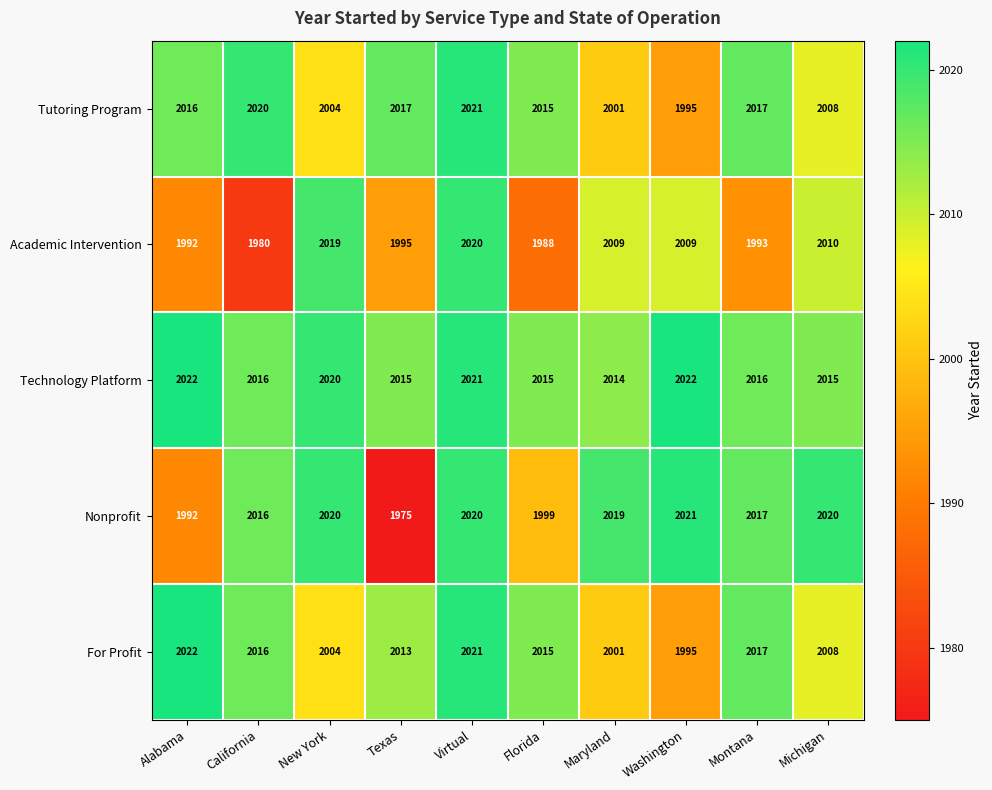

Which series has the largest total across all categories?

Technology Platform